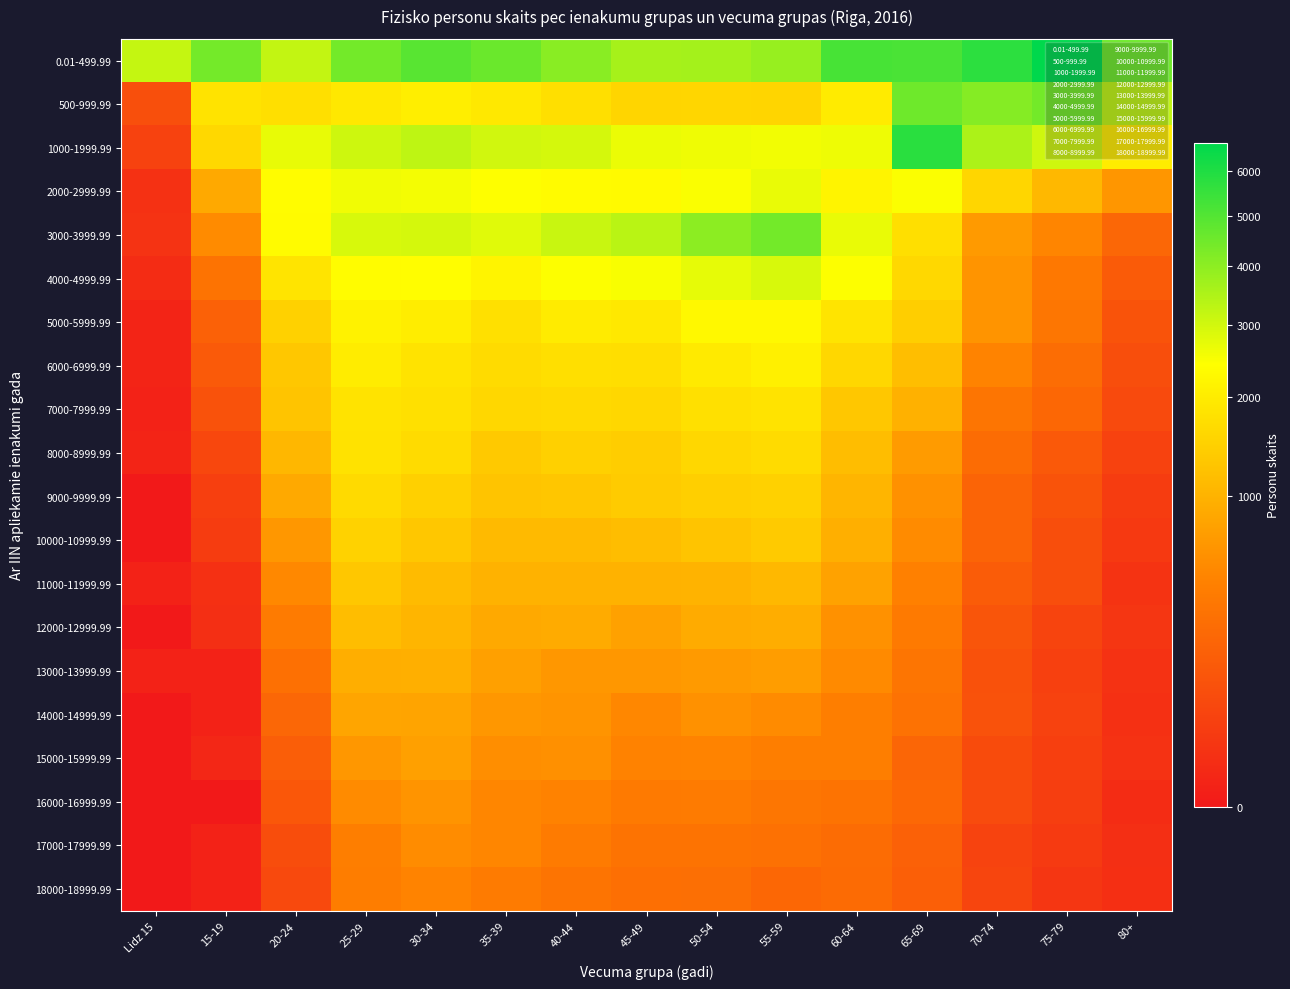

Which series has the largest total across all categories?

0.01-499.99